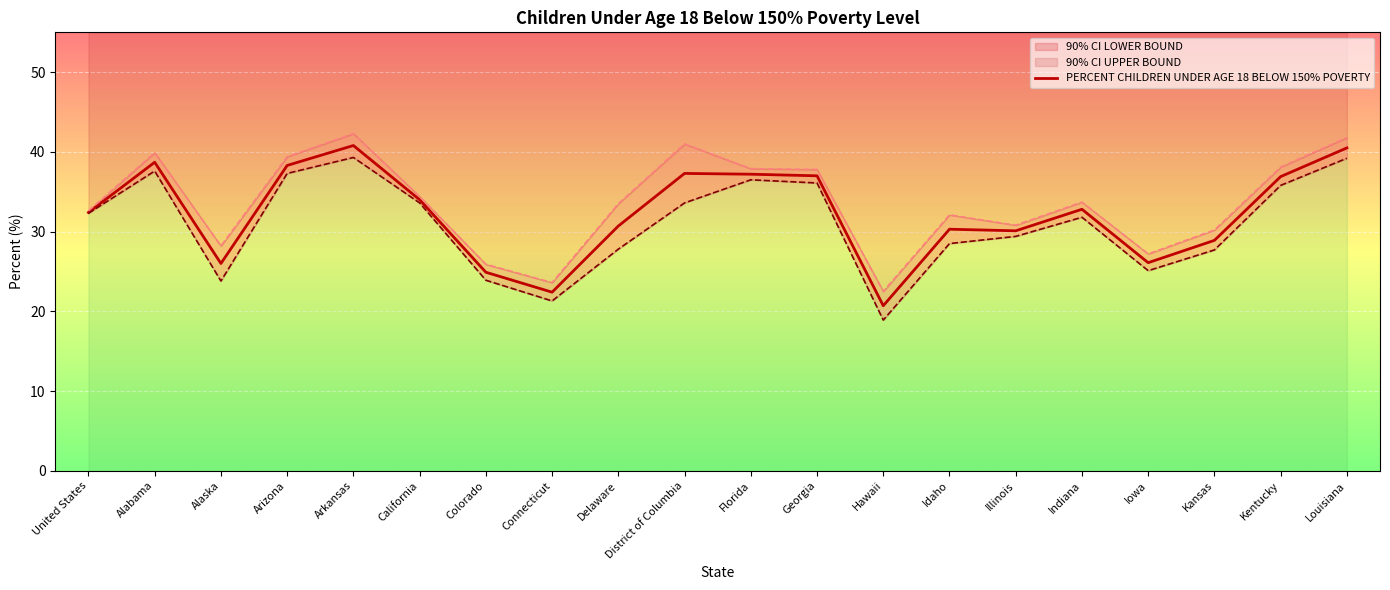

What is the change in value from Hawaii to Indiana?

+12.1